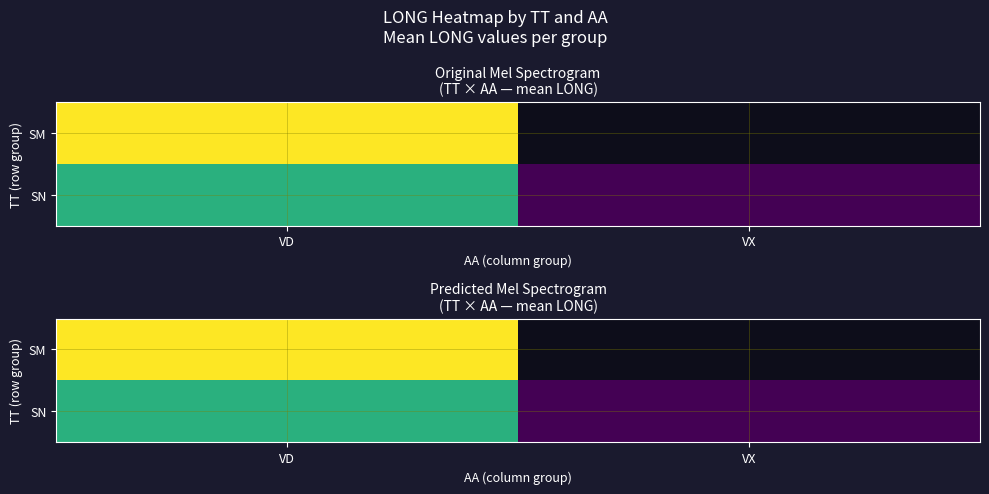

What is the greatest value displayed?

117.9